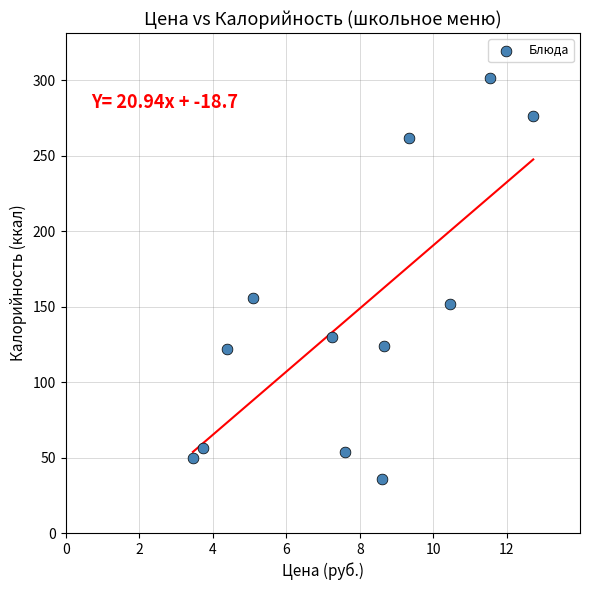

What is the range of Y values (max minus min)?

265.3